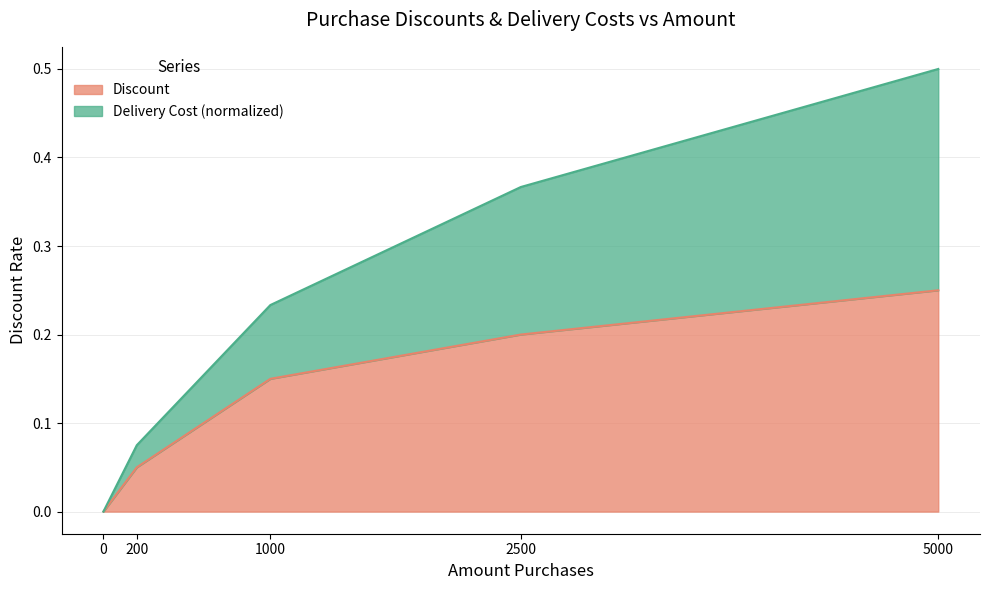

At which category is the sum across all series the highest?

5000